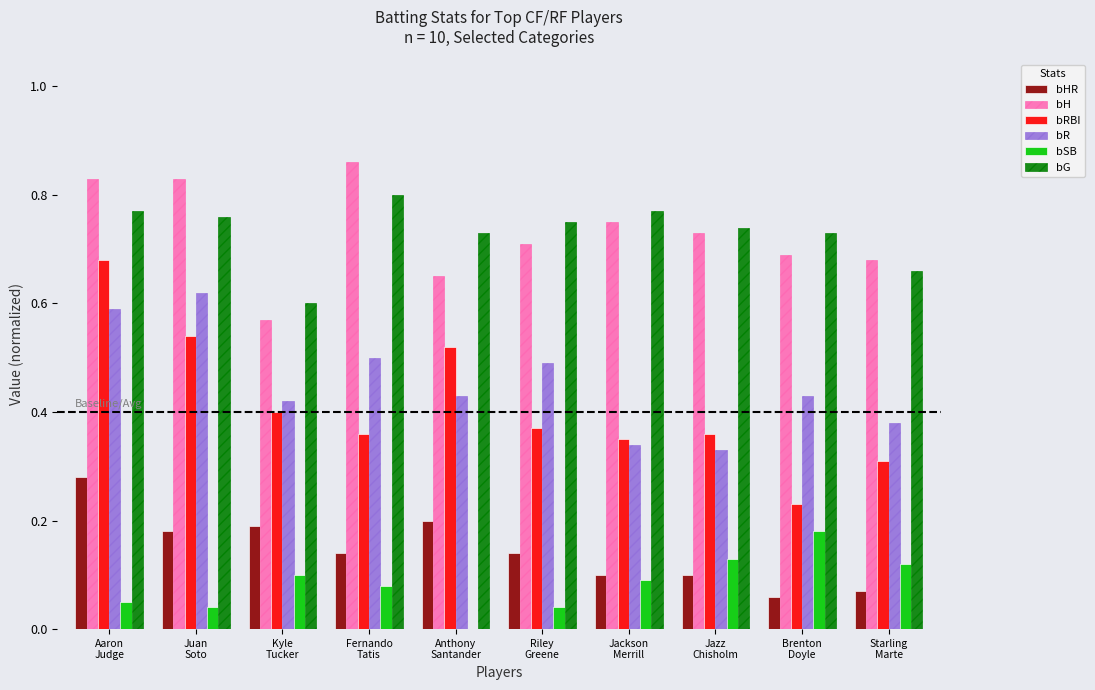

What is the sum of all bRBI values?

4.1